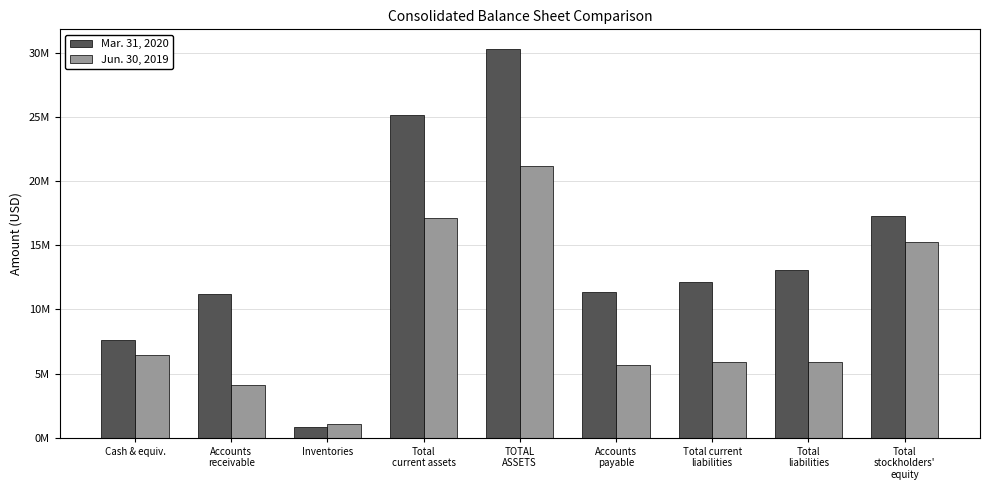

Between Cash & equiv. and Accounts
payable, which is larger?

Accounts
payable